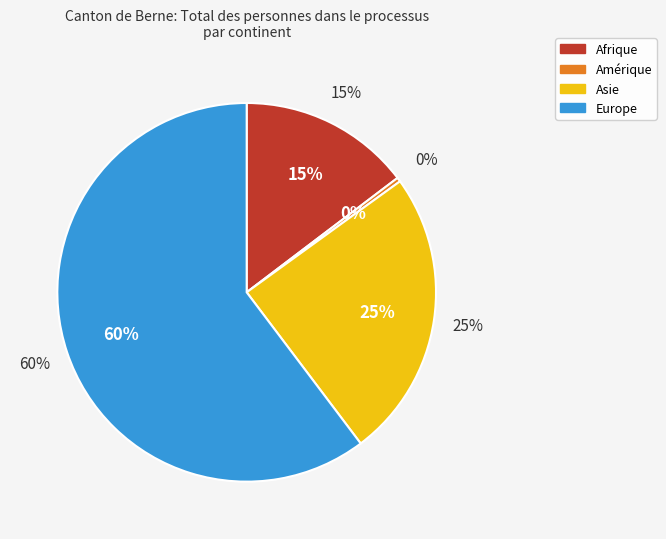

What percentage is NOT represented by Europe?

39.7%